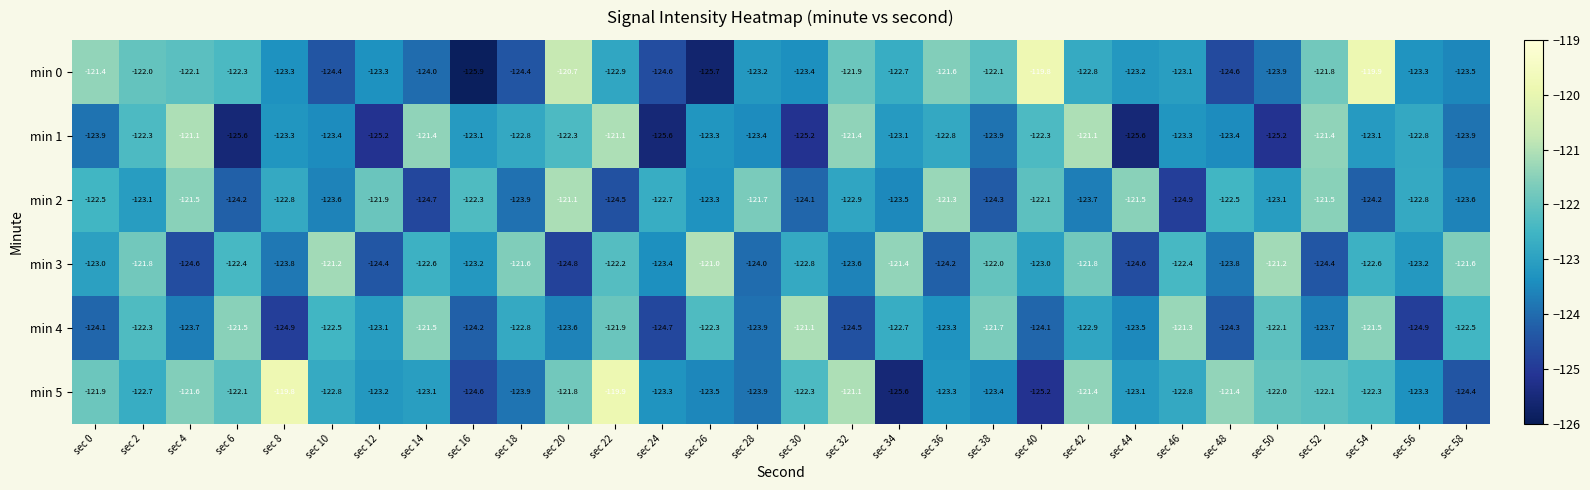

At which label is min 2 closest to -123?

sec 2